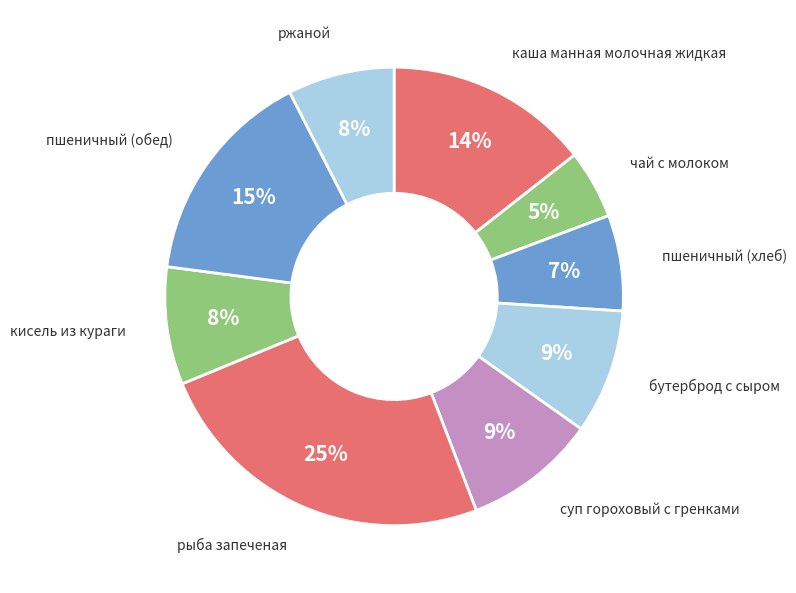

How many slices are in this pie chart?

9